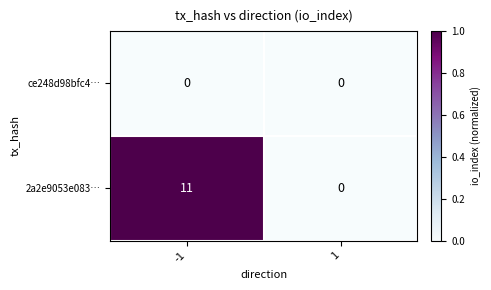

Which series has the largest total across all categories?

2a2e9053e083…